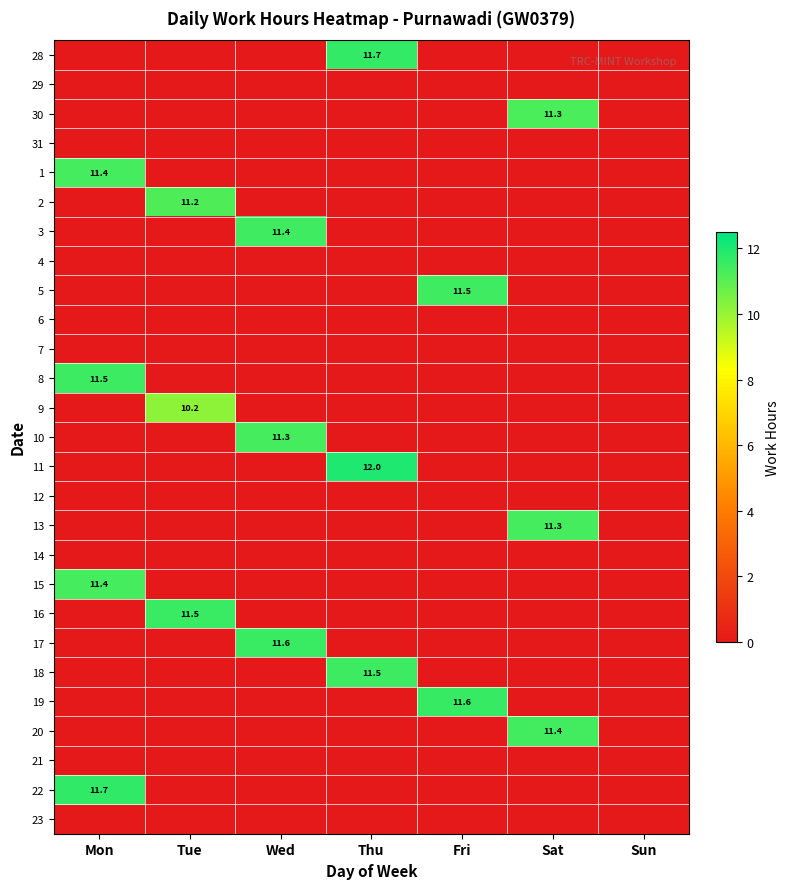

True or false: 15 has a value of 11.4 at Mon.

True